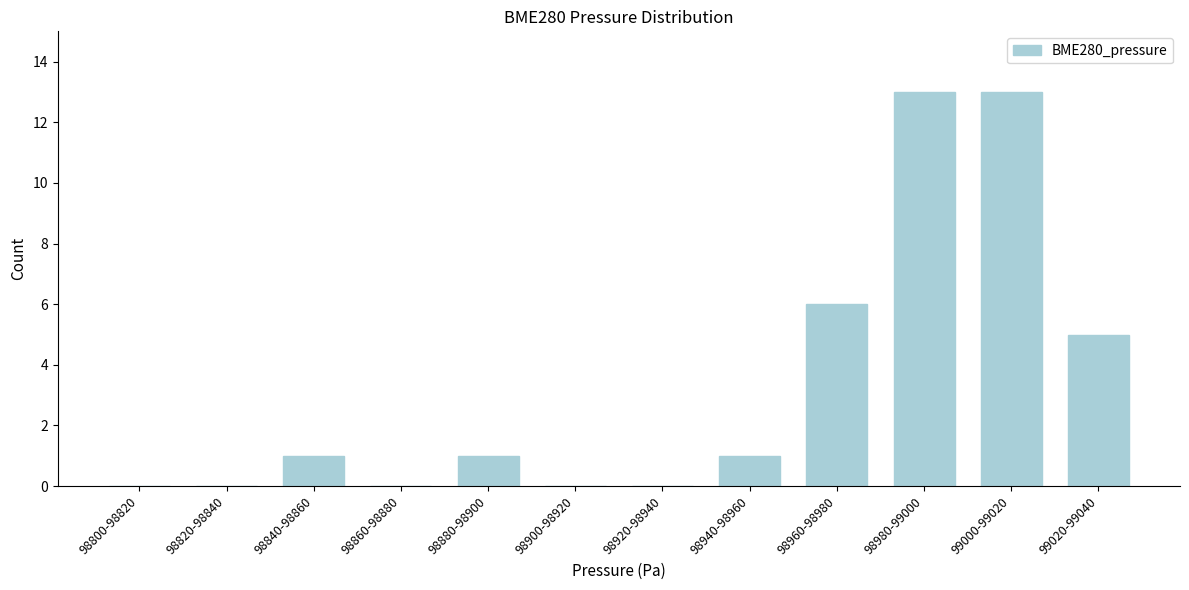

Reading left to right, transcribe all the data shown in this chart.

98800-98820=0	98820-98840=0	98840-98860=1	98860-98880=0	98880-98900=1	98900-98920=0	98920-98940=0	98940-98960=1	98960-98980=6	98980-99000=13	99000-99020=13	99020-99040=5